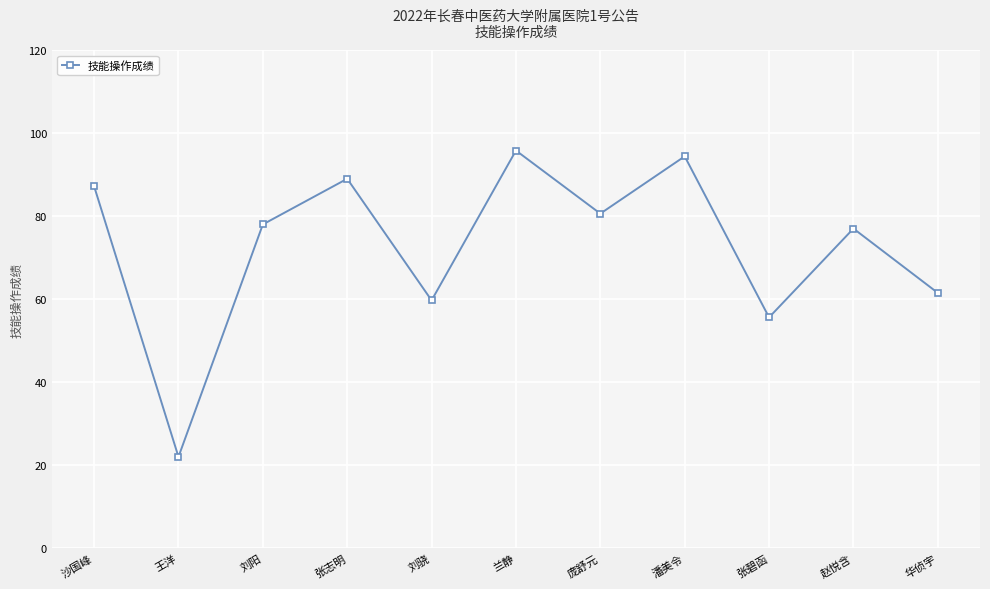

The value at 庞舒元 is 32.1. True or false?

False